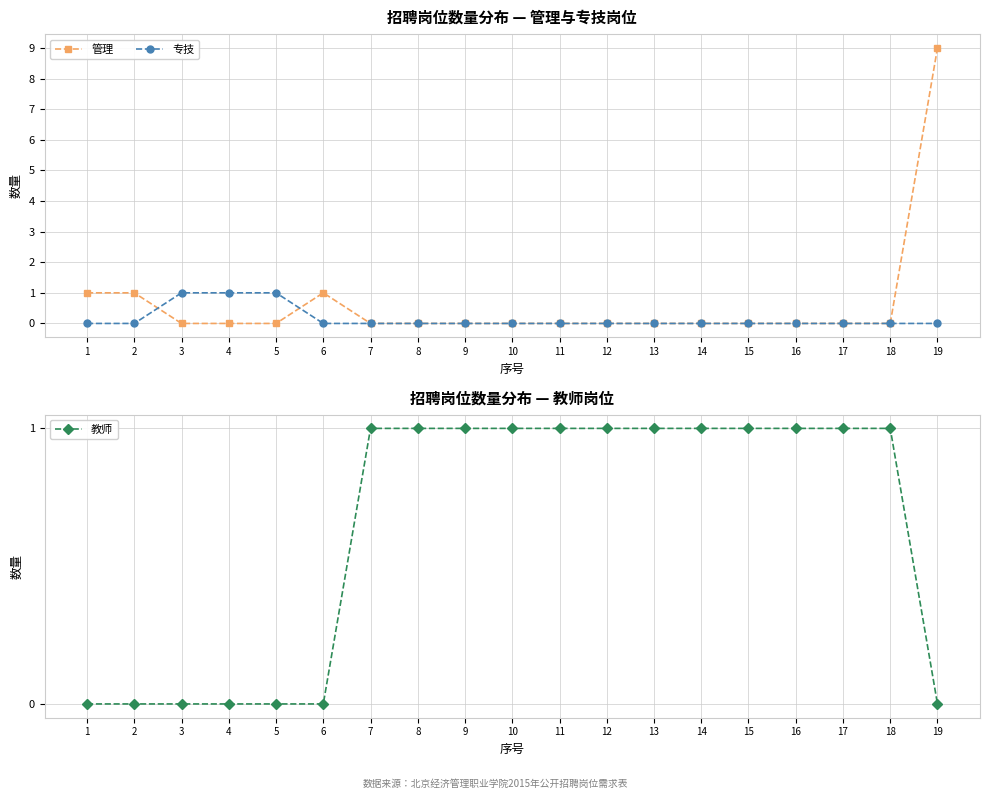

True or false: 教师 has more than 1 points higher than both neighbors.

False